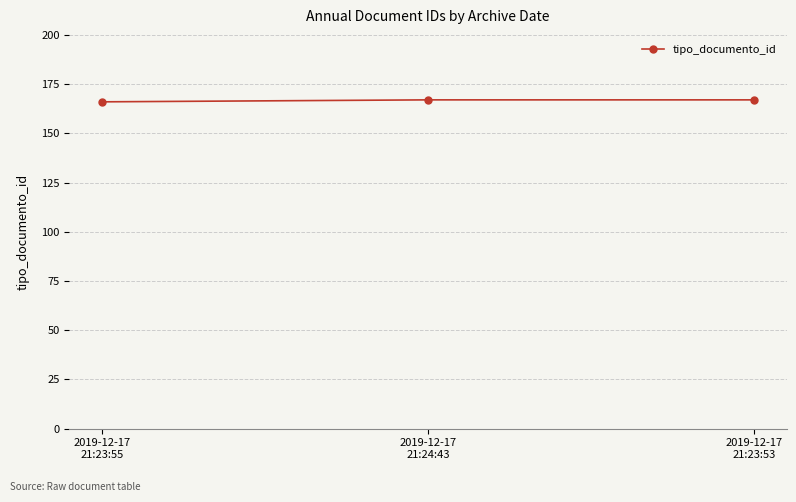

Is it true that the value at 2019-12-17
21:24:43 is 226?

False